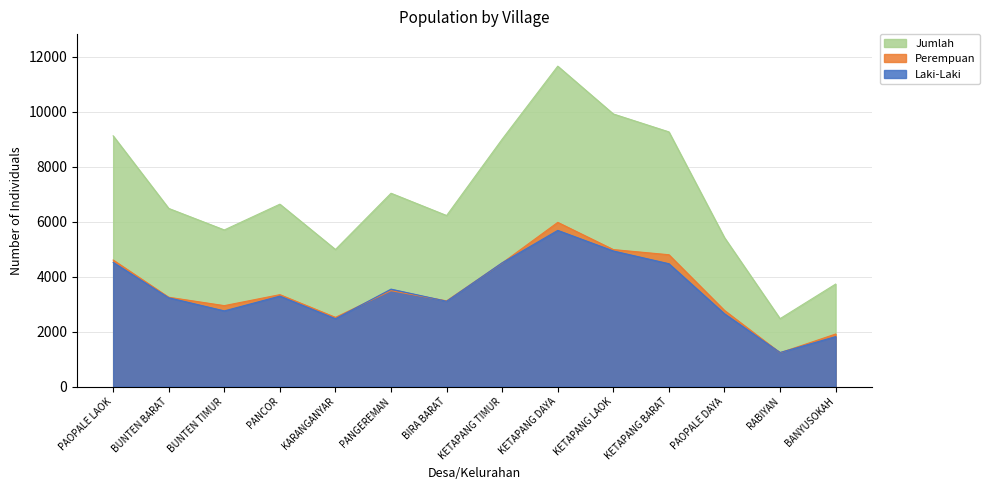

True or false: Perempuan has more than 1 points higher than both neighbors.

True